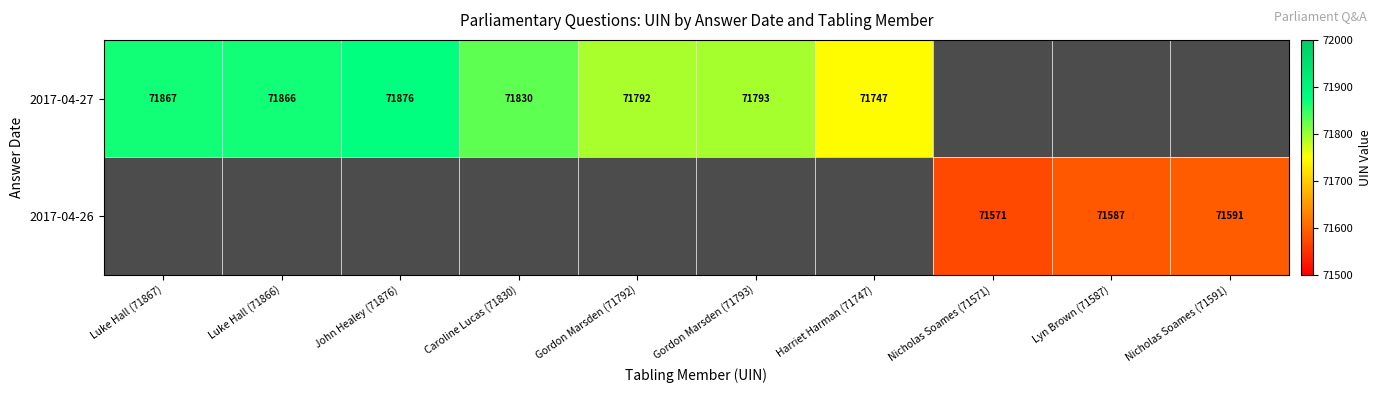

Is it true that 2017-04-26 equals 29592.6 at Nicholas Soames (71591)?

False